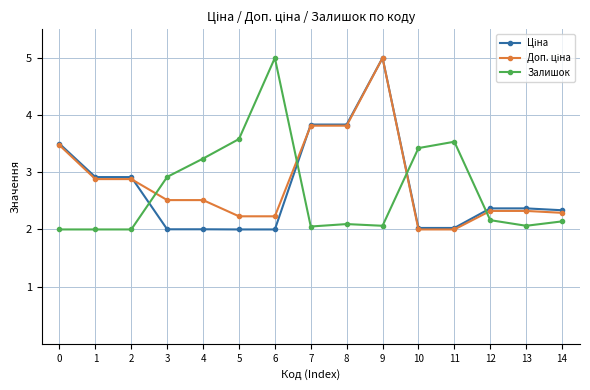

At which category is the sum across all series the highest?

9